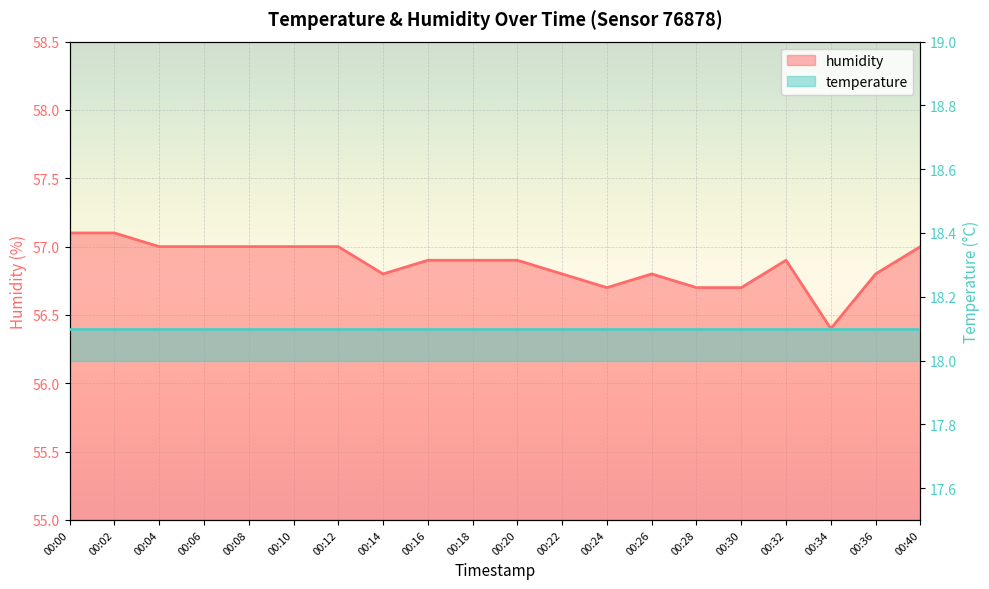

What is the value of the 13th point from the left?

56.7